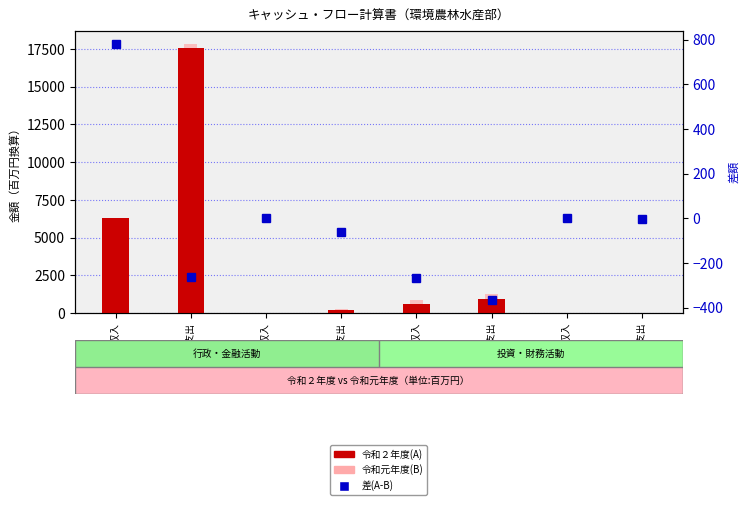

At which category is the sum across all series the highest?

行政支出